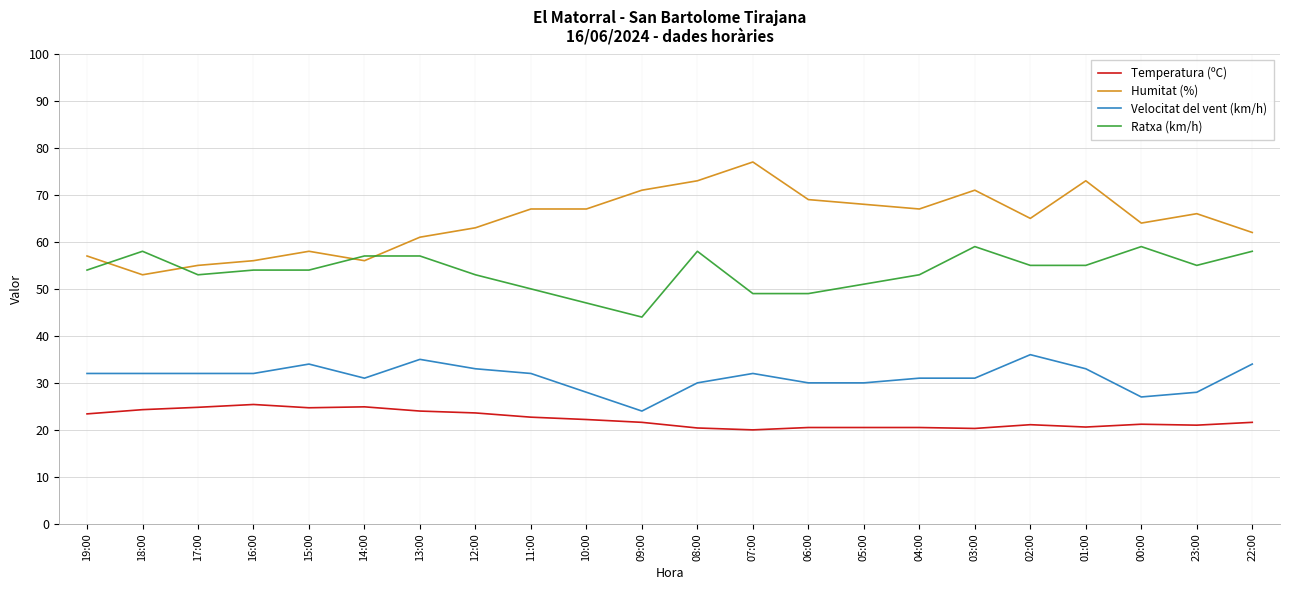

What are all the series names shown in the legend?

Temperatura (ºC), Humitat (%), Velocitat del vent (km/h), Ratxa (km/h)